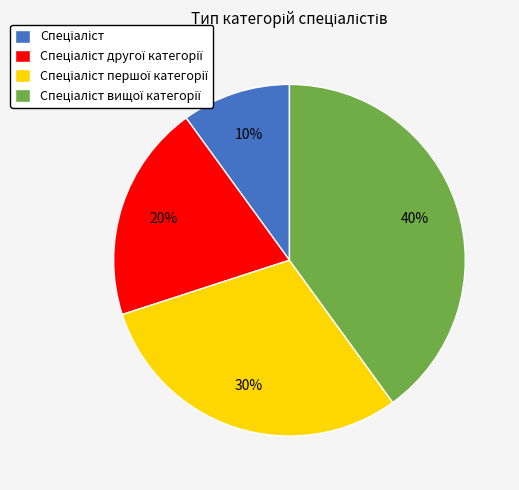

Is there a majority slice in this chart?

No